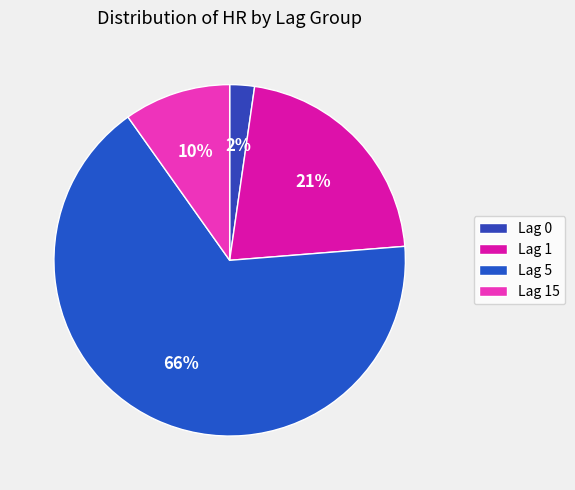

Count the number of slices in the pie.

4